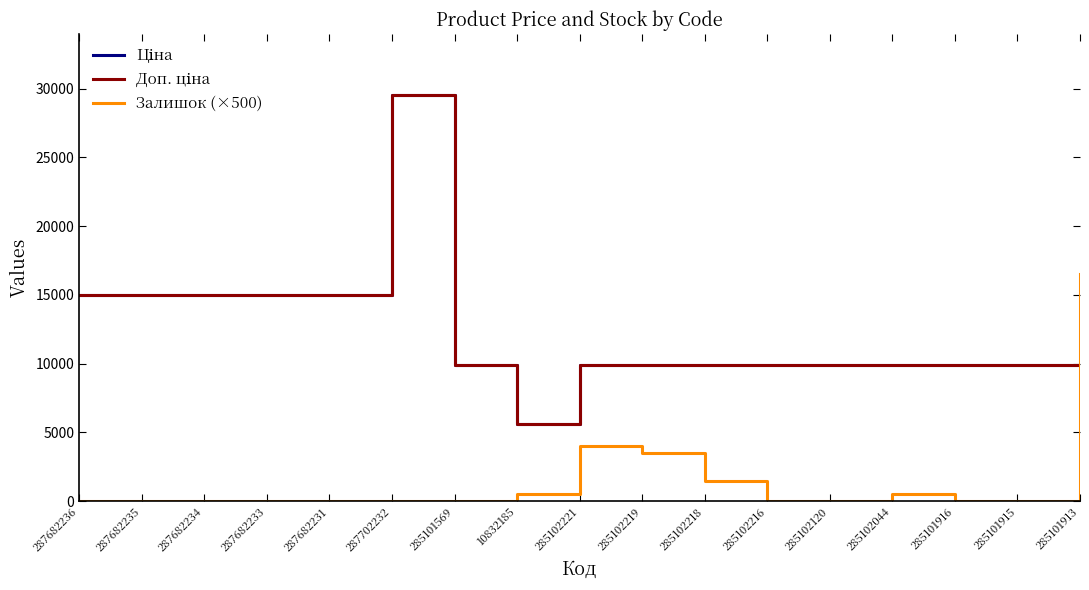

Reading left to right, transcribe all the data shown in this chart.

Ціна: 287682236=15019.2	287682235=15019.2	287682234=15019.2	287682233=15019.2	287682231=15019.2	287702232=29548.9	285101569=9908.5	10832185=5636.0	285102221=9908.5	285102219=9908.5	285102218=9908.5	285102216=9908.5	285102120=9908.5	285102044=9908.5	285101916=9908.5	285101915=9908.5	285101913=9908.5
Доп. ціна: 287682236=15019.2	287682235=15019.2	287682234=15019.2	287682233=15019.2	287682231=15019.2	287702232=29548.9	285101569=9908.5	10832185=5636.0	285102221=9908.5	285102219=9908.5	285102218=9908.5	285102216=9908.5	285102120=9908.5	285102044=9908.5	285101916=9908.5	285101915=9908.5	285101913=9908.5
Залишок (×500): 287682236=0.0	287682235=0.0	287682234=0.0	287682233=0.0	287682231=0.0	287702232=0.0	285101569=0.0	10832185=500.0	285102221=4000.0	285102219=3500.0	285102218=1500.0	285102216=0.0	285102120=0.0	285102044=500.0	285101916=0.0	285101915=0.0	285101913=16500.0